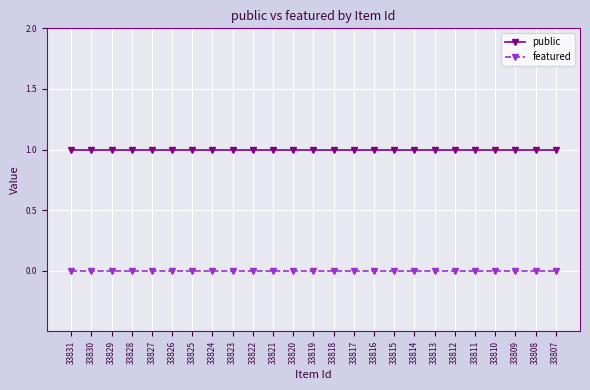

True or false: public and featured cross at least once.

False